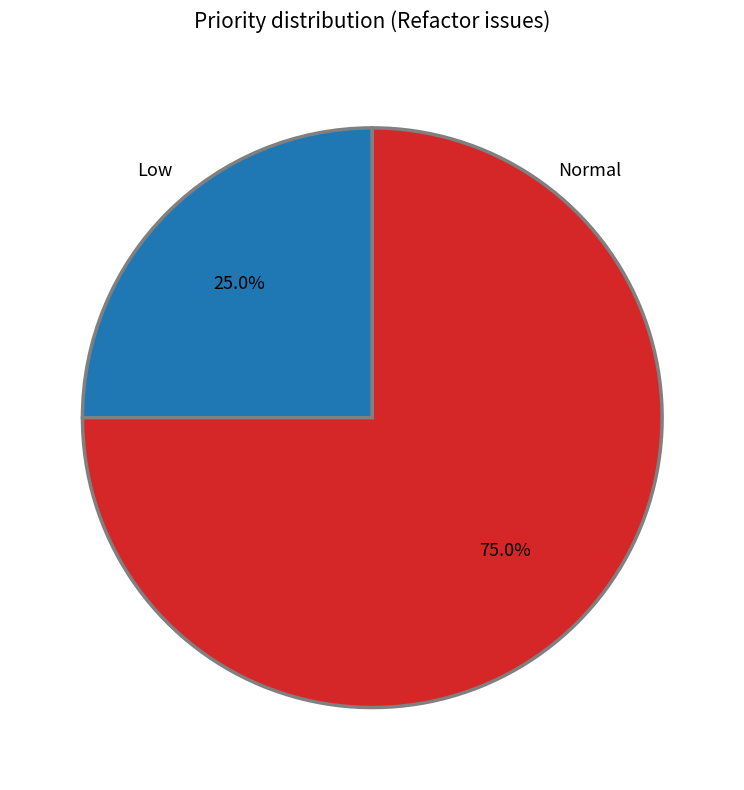

What is the ratio of the value at Normal to the value at Low?

3.0